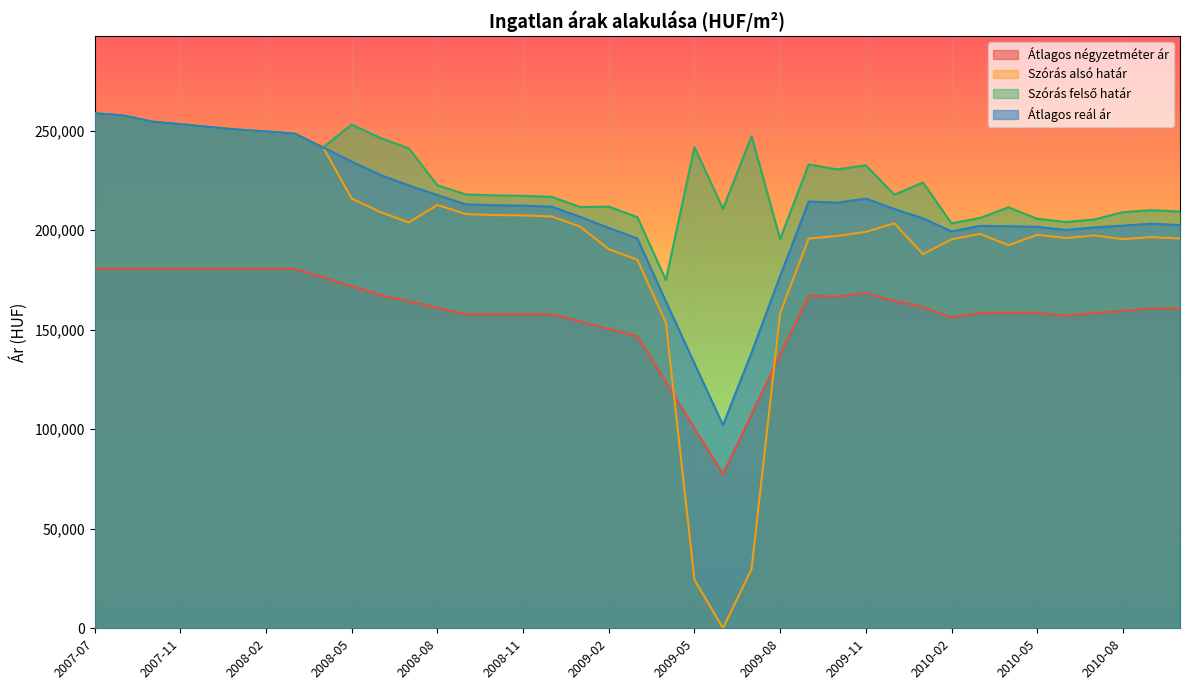

Reading left to right, extract all data points from this chart.

Átlagos négyzetméter ár: 2007-07=180645	2007-08=180645	2007-10=180645	2007-11=180645	2007-12=180645	2008-01=180645	2008-02=180645	2008-03=180645	2008-04=176257	2008-05=171870	2008-06=167482	2008-07=164256	2008-08=161031	2008-09=157805	2008-10=157805	2008-11=157805	2008-12=157805	2009-01=154119	2009-02=150433	2009-03=146747	2009-04=123659	2009-05=100570	2009-06=77482	2009-07=107482	2009-08=137482	2009-09=167036	2009-10=166589	2009-11=168389	2009-12=164438	2010-01=161443	2010-02=156203	2010-03=158459	2010-04=158459	2010-05=158459	2010-06=157160	2010-07=158342	2010-08=159523	2010-09=160705	2010-10=160705
Szórás alsó határ: 2007-07=258774	2007-08=257690	2007-10=254571	2007-11=253281	2007-12=251924	2008-01=250581	2008-02=249642	2008-03=248555	2008-04=241616	2008-05=215899	2008-06=209139	2008-07=203931	2008-08=212715	2008-09=208094	2008-10=207640	2008-11=207446	2008-12=206931	2009-01=201794	2009-02=190459	2009-03=185175	2009-04=153563	2009-05=24417	2009-06=0	2009-07=29876	2009-08=158337	2009-09=195877	2009-10=197134	2009-11=199195	2009-12=203474	2010-01=187990	2010-02=195406	2010-03=198170	2010-04=192483	2010-05=197705	2010-06=196109	2010-07=197382	2010-08=195554	2010-09=196528	2010-10=195833
Szórás felső határ: 2007-07=258774	2007-08=257690	2007-10=254571	2007-11=253281	2007-12=251924	2008-01=250581	2008-02=249642	2008-03=248555	2008-04=241616	2008-05=253127	2008-06=246367	2008-07=241159	2008-08=222571	2008-09=217950	2008-10=217496	2008-11=217302	2008-12=216787	2009-01=211650	2009-02=211877	2009-03=206593	2009-04=174981	2009-05=241745	2009-06=210796	2009-07=247204	2009-08=195565	2009-09=233105	2009-10=230574	2009-11=232635	2009-12=217856	2010-01=223996	2010-02=203438	2010-03=206202	2010-04=211539	2010-05=205737	2010-06=204141	2010-07=205414	2010-08=209084	2010-09=210058	2010-10=209363
Átlagos reál ár: 2007-07=258774	2007-08=257690	2007-10=254571	2007-11=253281	2007-12=251924	2008-01=250581	2008-02=249642	2008-03=248555	2008-04=241616	2008-05=234513	2008-06=227753	2008-07=222545	2008-08=217643	2008-09=213022	2008-10=212568	2008-11=212374	2008-12=211859	2009-01=206722	2009-02=201168	2009-03=195884	2009-04=164272	2009-05=133081	2009-06=102132	2009-07=138540	2009-08=176951	2009-09=214491	2009-10=213854	2009-11=215915	2009-12=210665	2010-01=205993	2010-02=199422	2010-03=202186	2010-04=202011	2010-05=201721	2010-06=200125	2010-07=201398	2010-08=202319	2010-09=203293	2010-10=202598